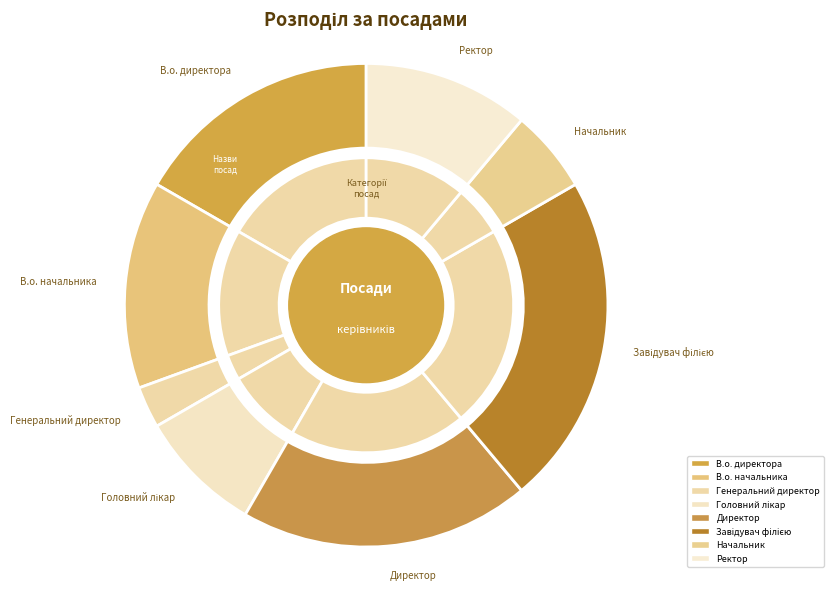

What is the change in value from Головний лікар to Завідувач філією?

+5